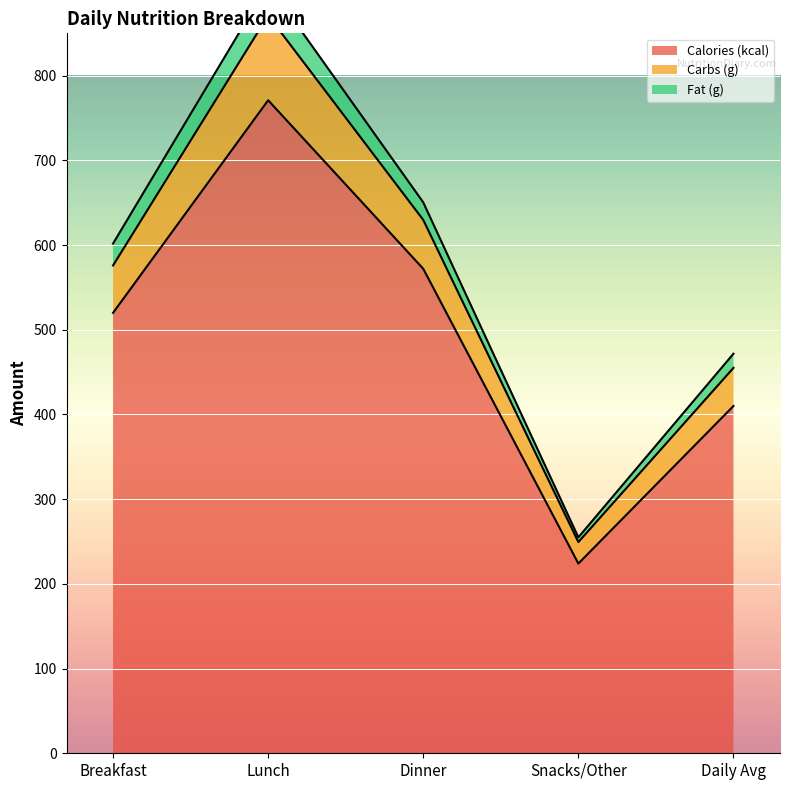

What is the label of the 5th point from the right?

Breakfast